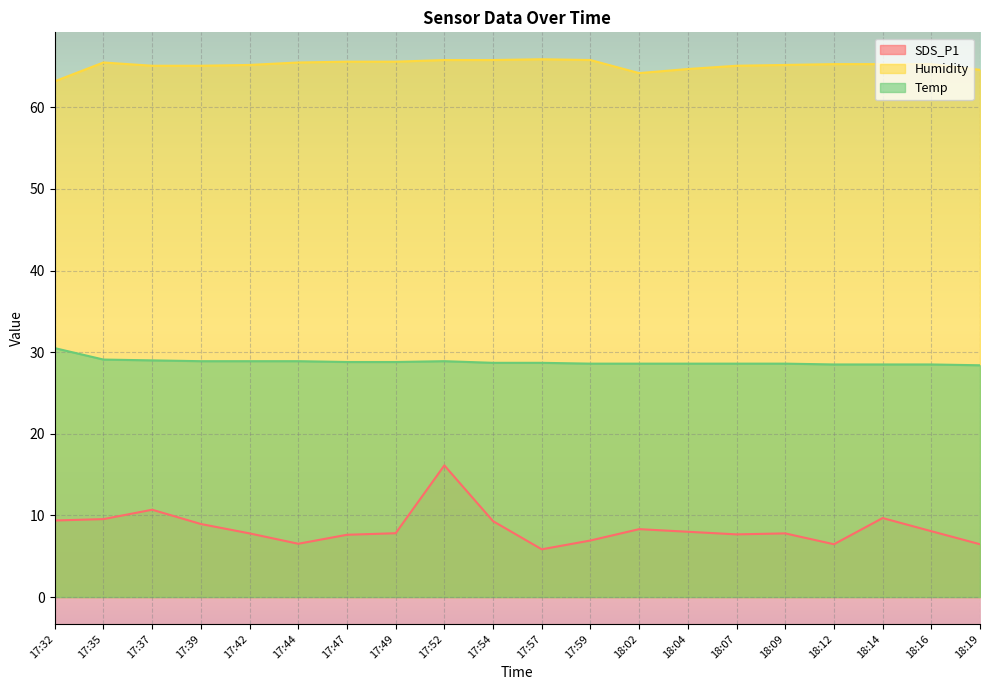

At which category does the chart reach its peak across all series?

17:57